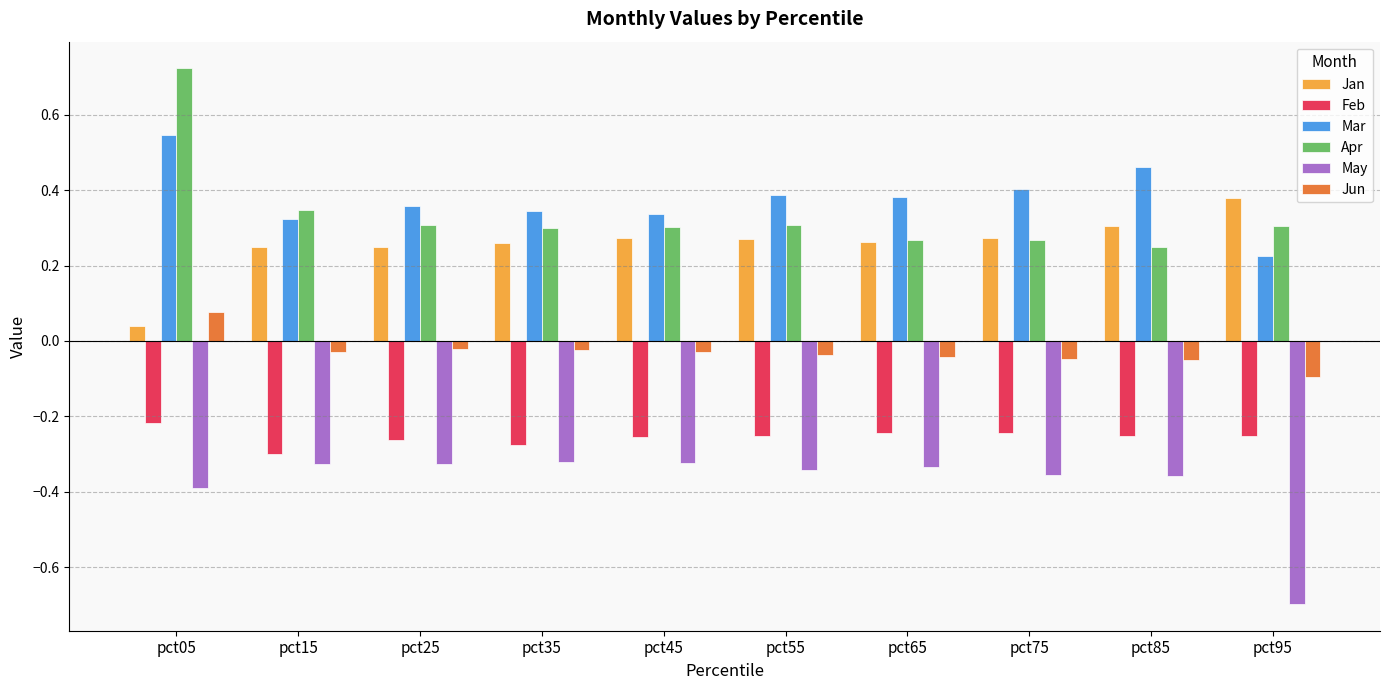

At how many categories does at least one series exceed 0?

10